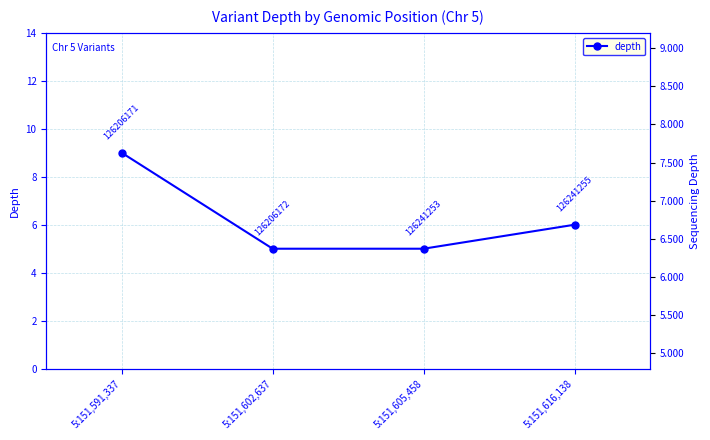

What is the change in value from 5:151,591,337 to 5:151,605,458?

-4